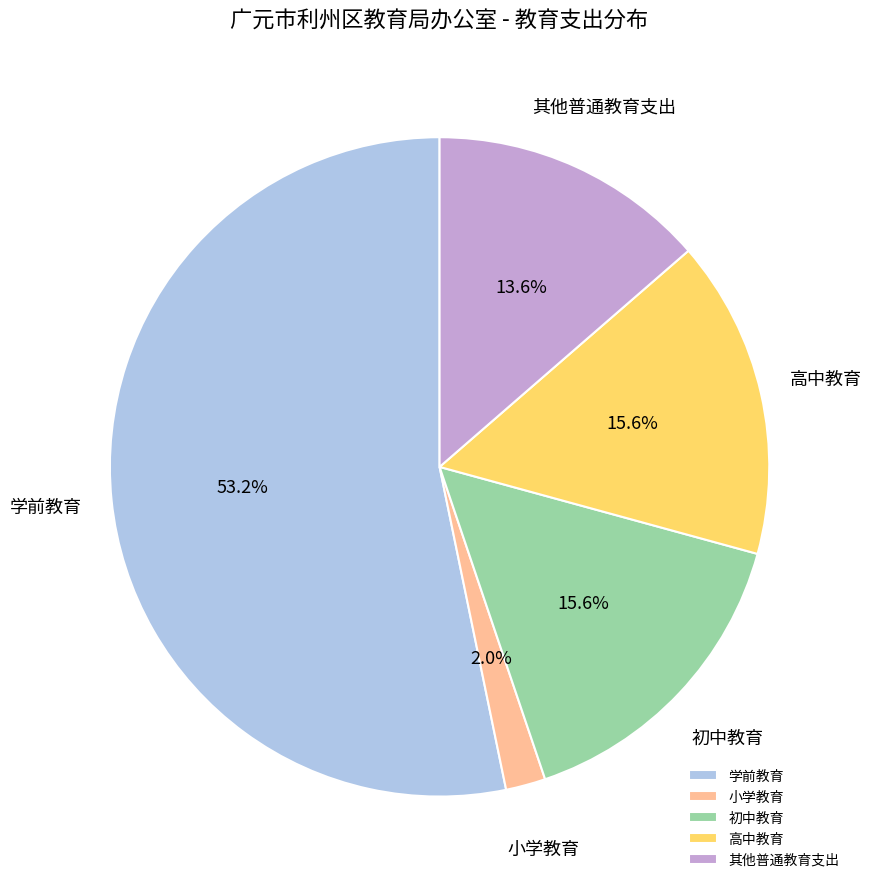

Combined, do 初中教育 and 小学教育 account for over 50%?

No